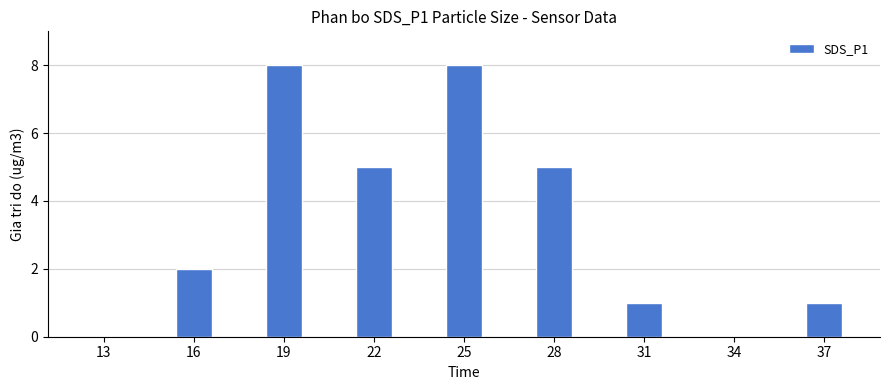

The chart shows a value of 5 at 28. True or false?

True